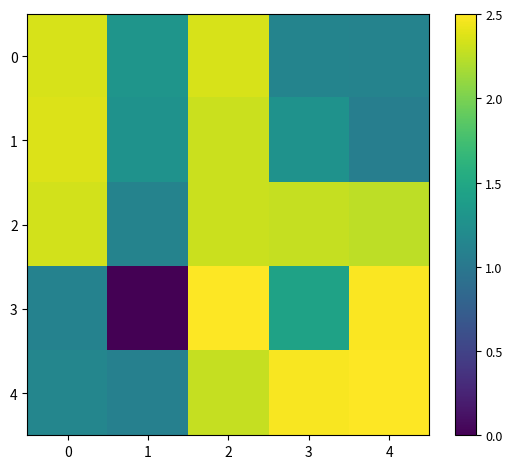

Which series has the widest spread of values?

row_3